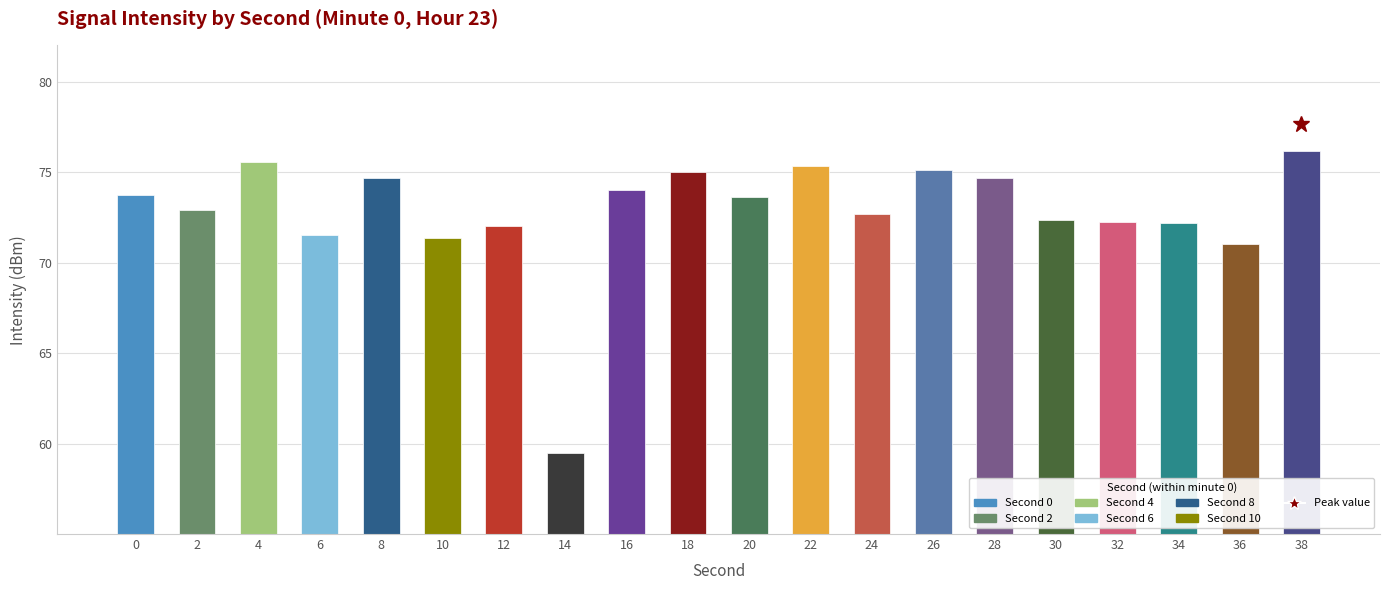

Between 36 and 30, which is larger?

30